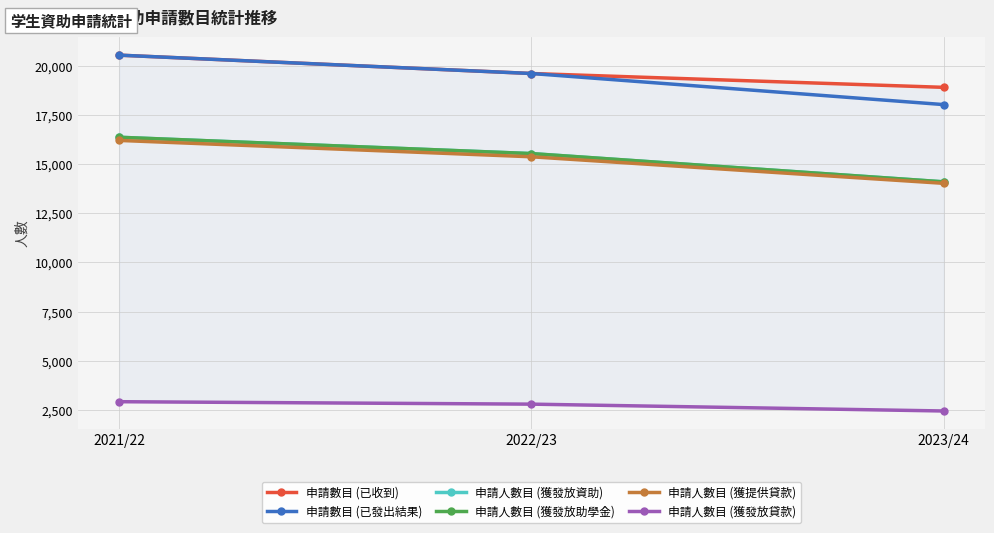

What is the label of the 3rd point from the right?

2021/22